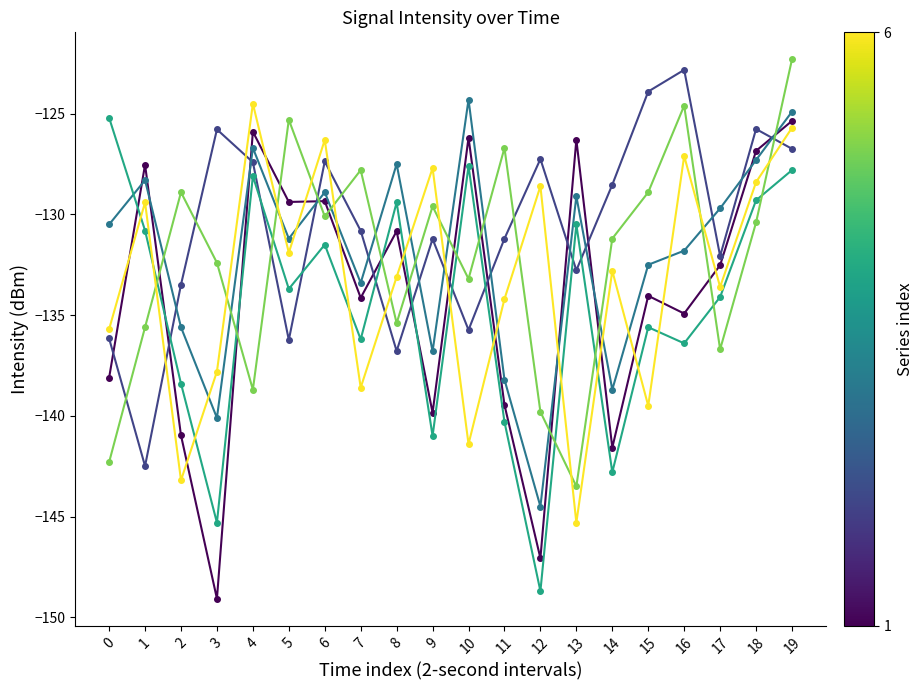

What is the total value across all series at 2?

-820.6